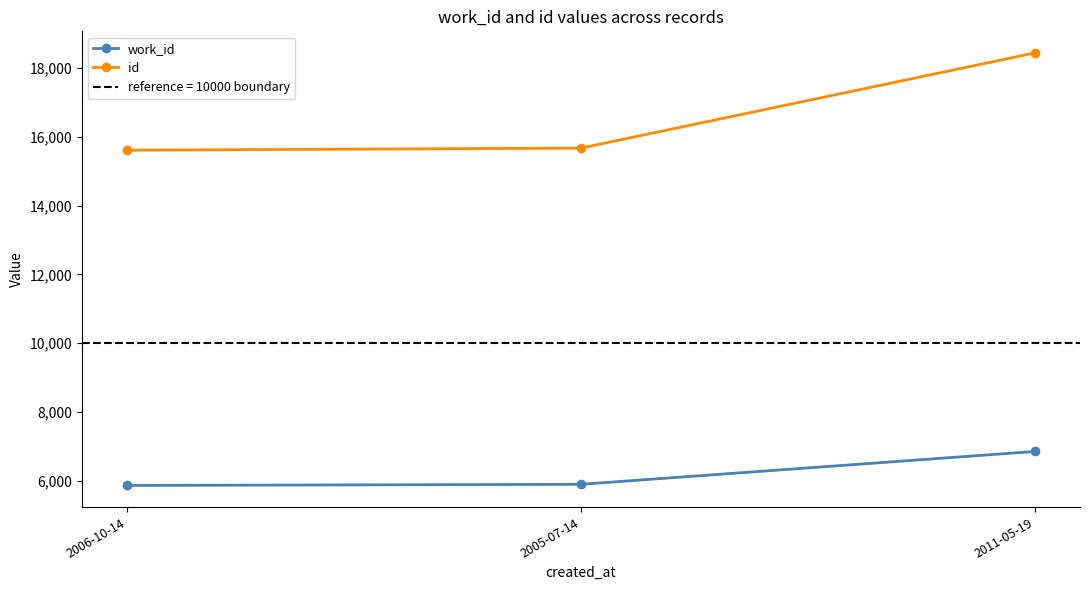

What is the maximum value shown in the chart?

18432